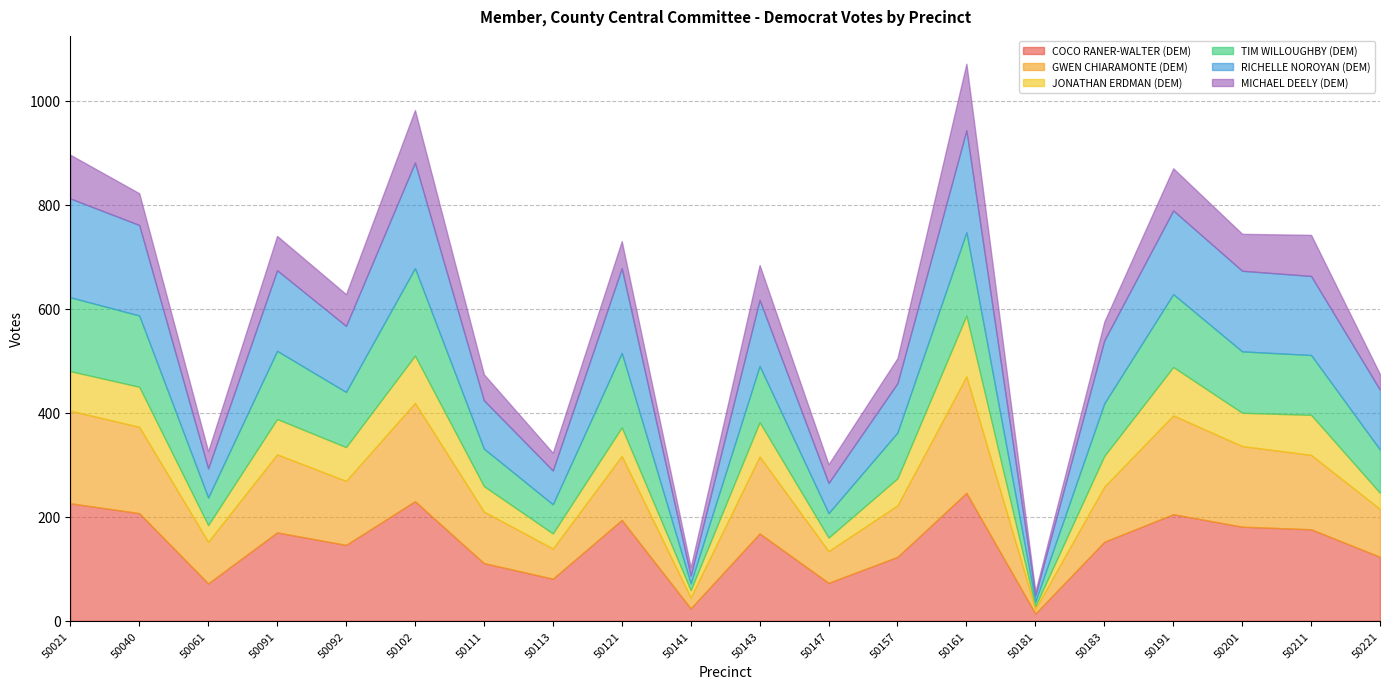

Reading left to right, what are all the values shown in this chart?

COCO RANER-WALTER (DEM): 50021=226	50040=207	50061=72	50091=170	50092=146	50102=230	50111=111	50113=81	50121=194	50141=24	50143=168	50147=73	50157=123	50161=246	50181=14	50183=152	50191=205	50201=181	50211=176	50221=123
GWEN CHIARAMONTE (DEM): 50021=178	50040=166	50061=80	50091=150	50092=123	50102=189	50111=99	50113=58	50121=123	50141=21	50143=148	50147=61	50157=99	50161=224	50181=9	50183=106	50191=190	50201=155	50211=143	50221=92
JONATHAN ERDMAN (DEM): 50021=76	50040=77	50061=32	50091=68	50092=65	50102=91	50111=49	50113=29	50121=55	50141=14	50143=66	50147=26	50157=52	50161=117	50181=5	50183=59	50191=93	50201=64	50211=77	50221=31
TIM WILLOUGHBY (DEM): 50021=142	50040=137	50061=53	50091=131	50092=106	50102=168	50111=72	50113=56	50121=143	50141=13	50143=108	50147=47	50157=88	50161=160	50181=9	50183=101	50191=140	50201=118	50211=115	50221=83
RICHELLE NOROYAN (DEM): 50021=190	50040=174	50061=56	50091=155	50092=127	50102=203	50111=93	50113=65	50121=163	50141=15	50143=127	50147=58	50157=95	50161=196	50181=12	50183=121	50191=161	50201=155	50211=152	50221=115
MICHAEL DEELY (DEM): 50021=84	50040=61	50061=33	50091=66	50092=61	50102=101	50111=50	50113=34	50121=52	50141=16	50143=67	50147=36	50157=48	50161=128	50181=7	50183=36	50191=81	50201=71	50211=79	50221=30